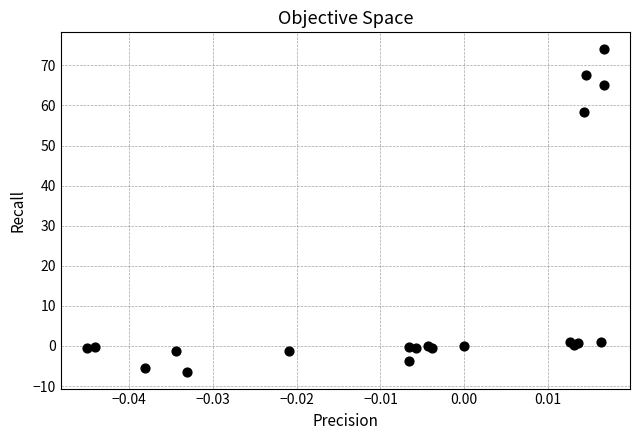

What Y value in the scatter plot is closest to 33?

58.4